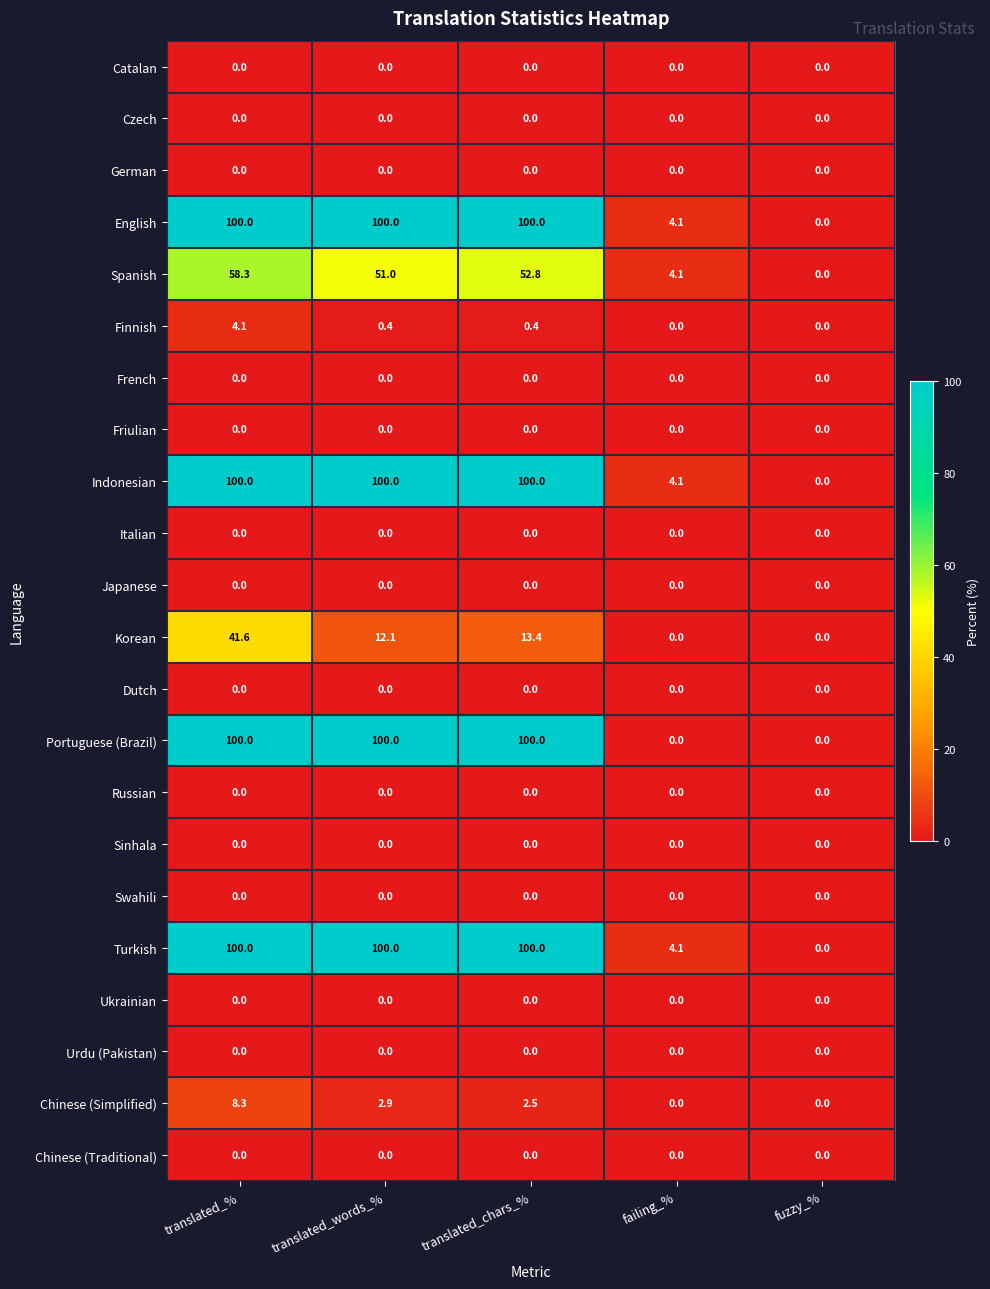

Is it true that Turkish equals 2.5 at failing_%?

False